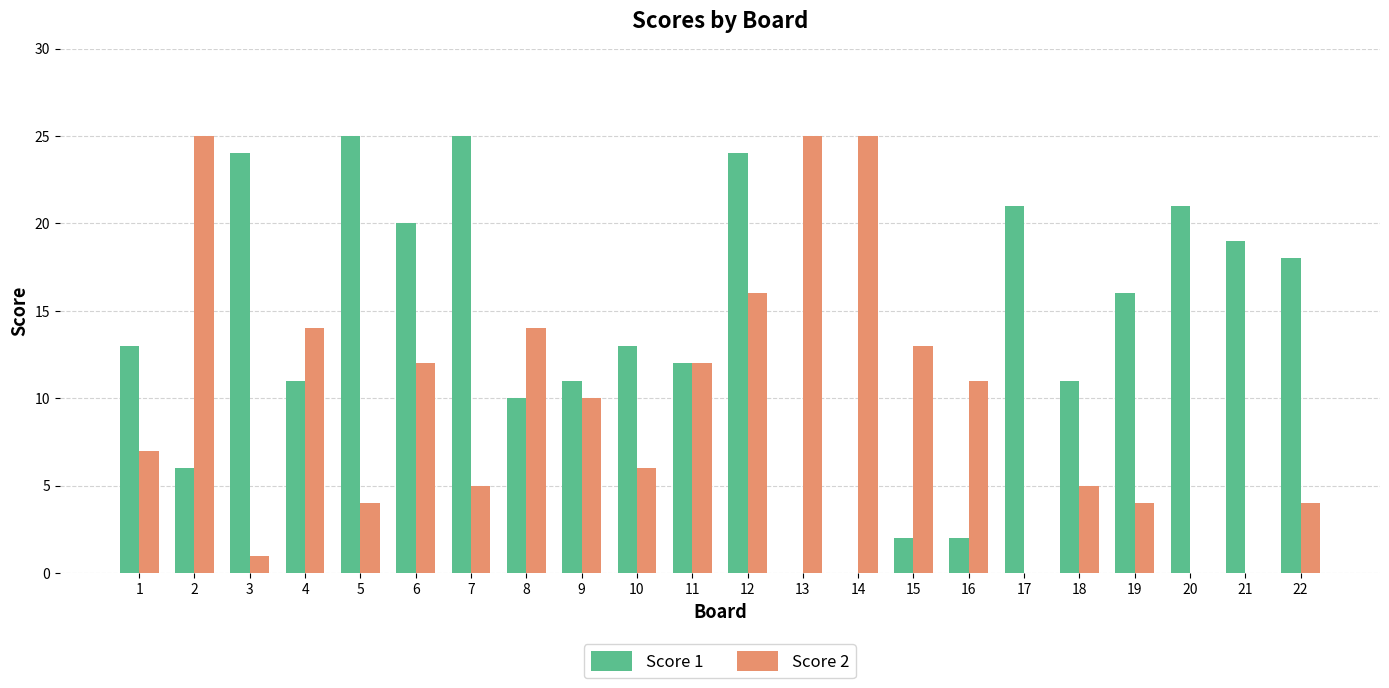

At which label is Score 1 closest to 12?

11